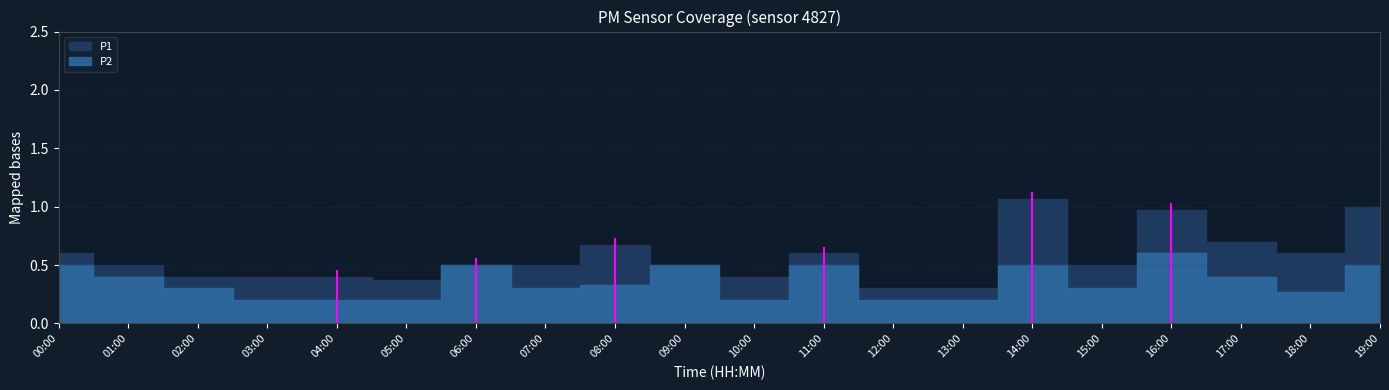

Reading right to left, list all the values displayed in this chart.

P1: 1.0	0.6	0.7	1.0	0.5	1.1	0.3	0.3	0.6	0.4	0.5	0.7	0.5	0.5	0.4	0.4	0.4	0.4	0.5	0.6
P2: 0.5	0.3	0.4	0.6	0.3	0.5	0.2	0.2	0.5	0.2	0.5	0.3	0.3	0.5	0.2	0.2	0.2	0.3	0.4	0.5